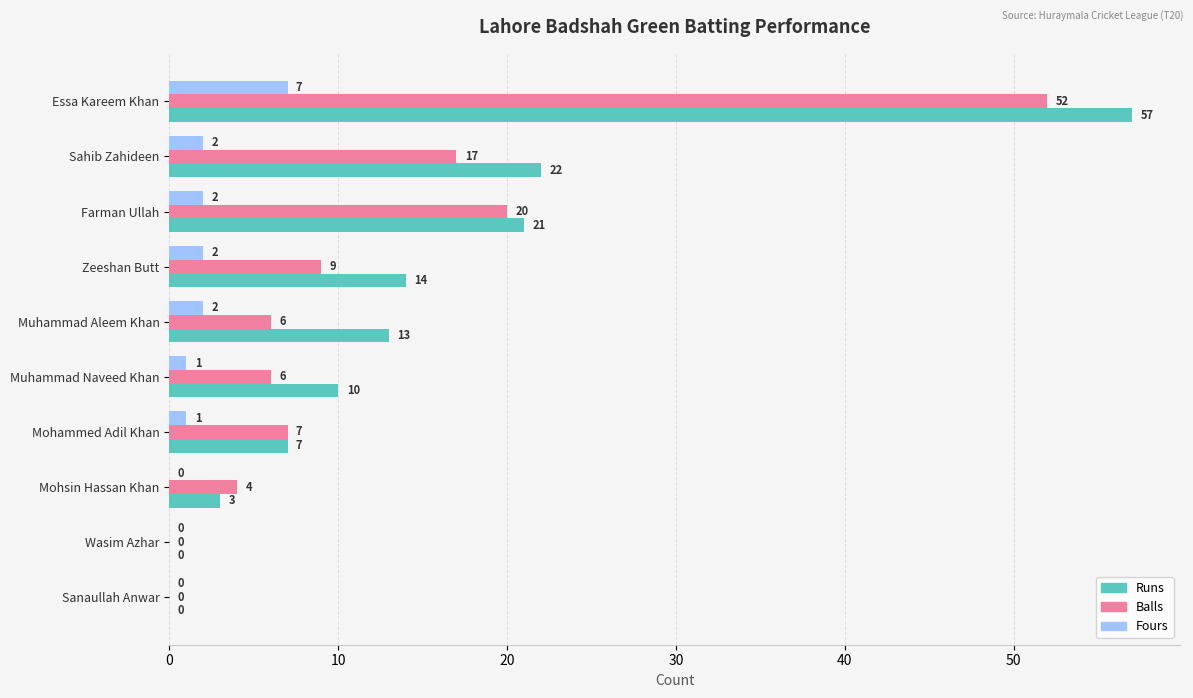

How many positive values does the Fours series have?

7